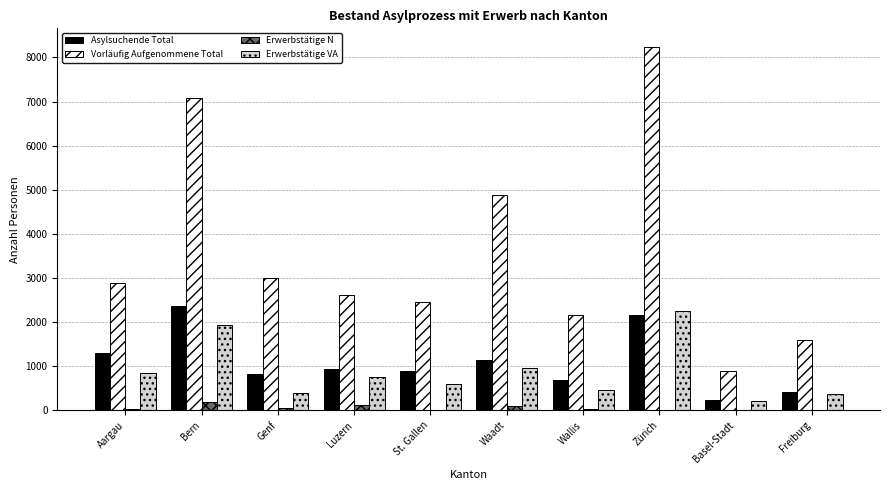

The value of Asylsuchende Total at Bern is 2364. True or false?

True